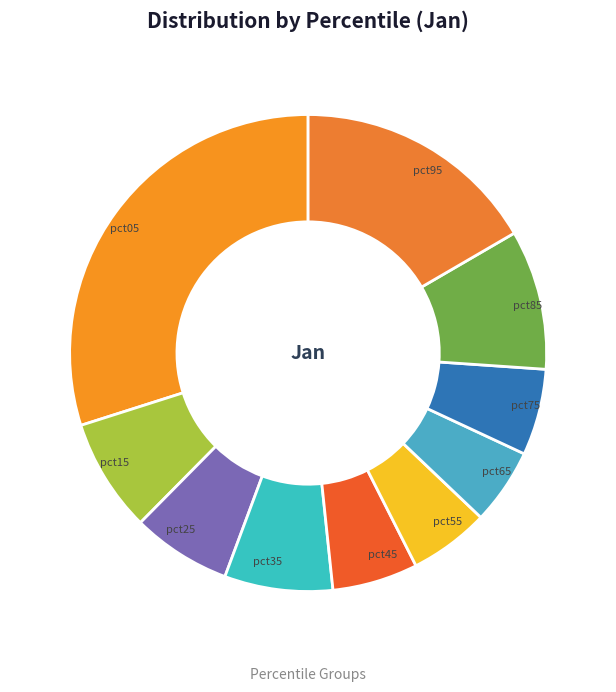

To the nearest percent, what percentage of the pie is pct95?

17%